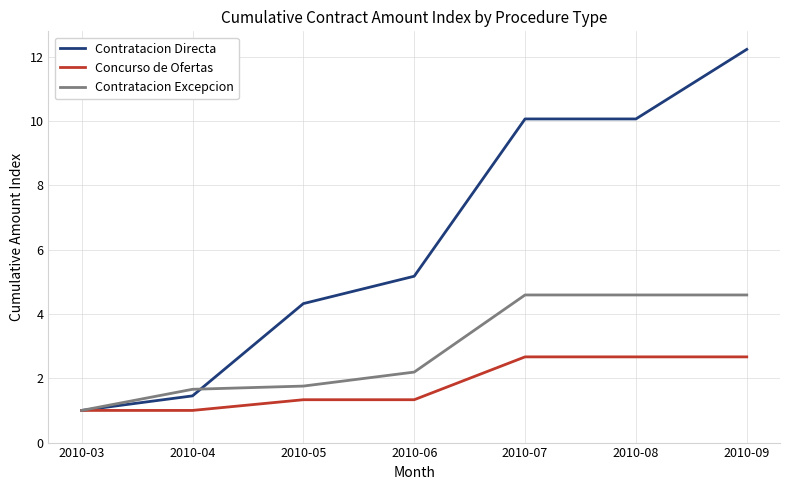

Is the value of Concurso de Ofertas at 2010-03 greater than the value of Contratacion Excepcion at 2010-09?

No